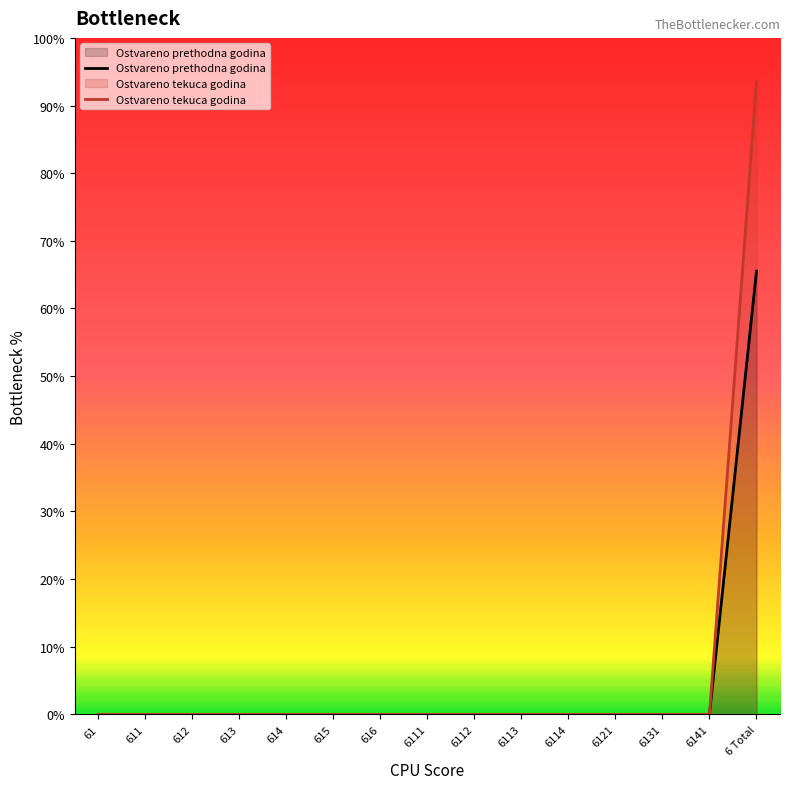

Where is Ostvareno prethodna godina nearest to the value 140875?

61